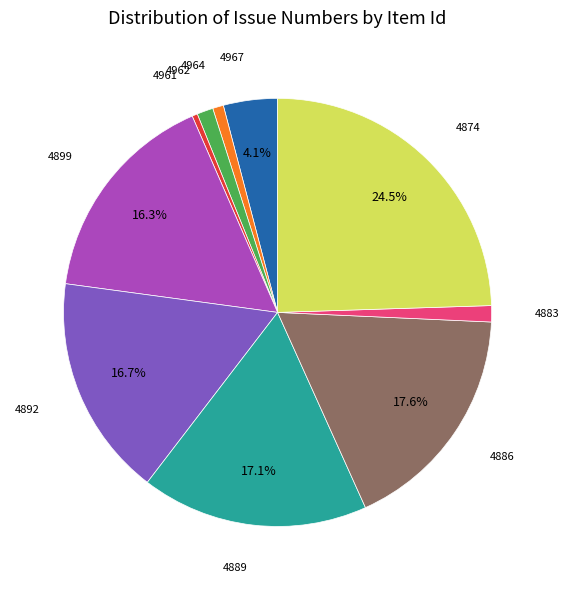

Is there any slice that represents more than half of the pie?

No